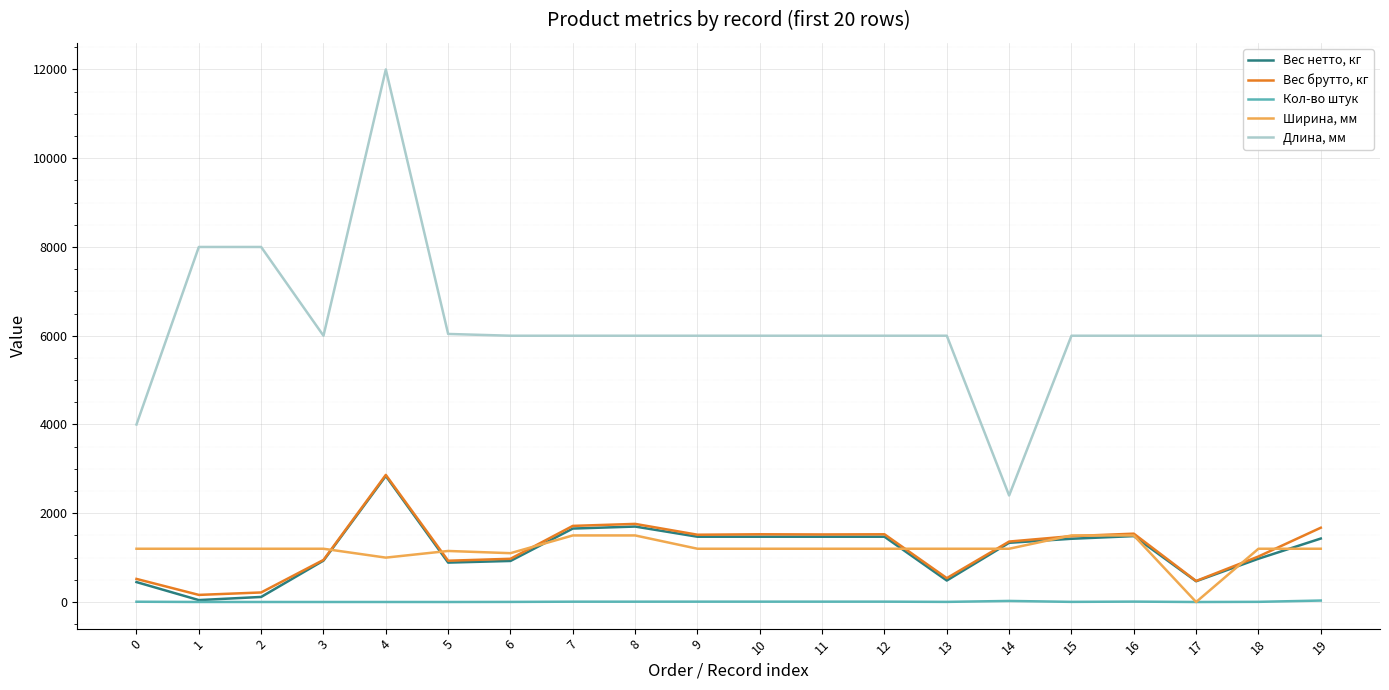

At 2, list the series in order from smallest to largest.

Кол-во штук, Вес нетто, кг, Вес брутто, кг, Ширина, мм, Длина, мм